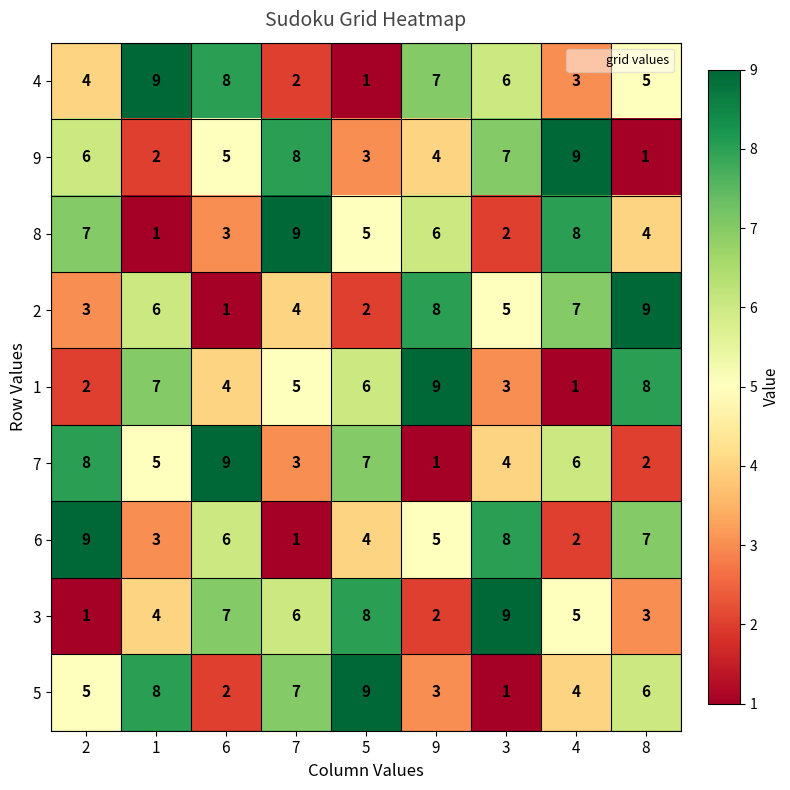

The value of 7 at 7 is 3. True or false?

True